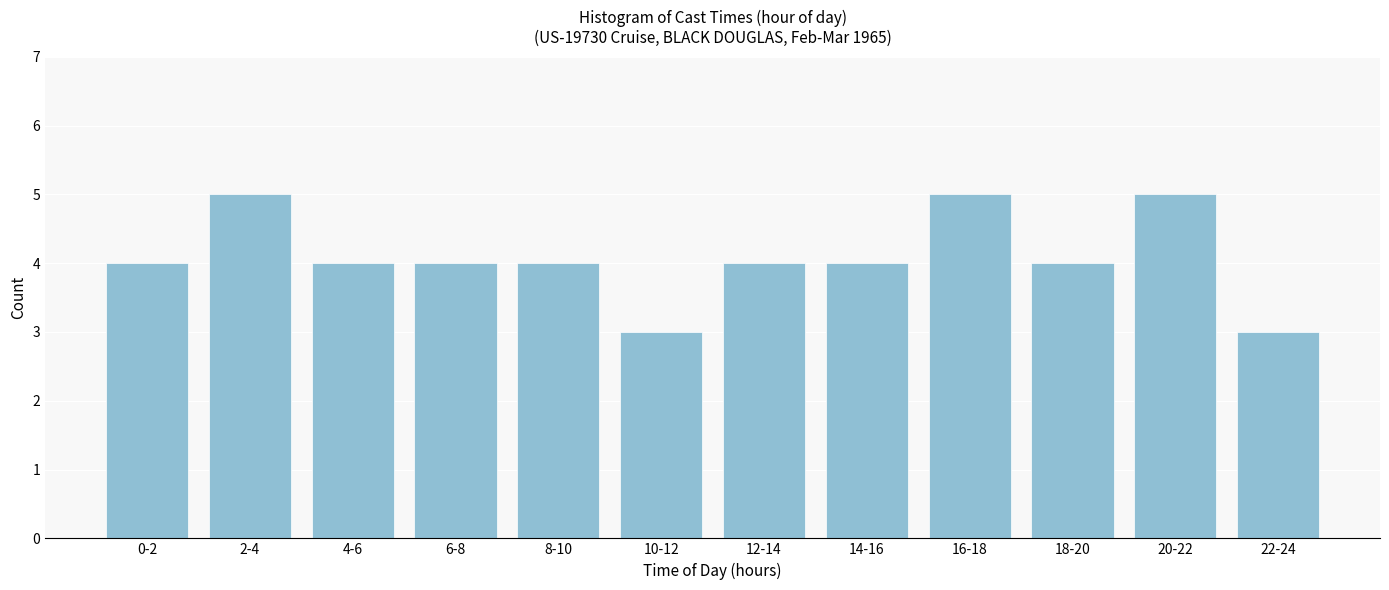

Reading left to right, extract all data points from this chart.

0-2=4	2-4=5	4-6=4	6-8=4	8-10=4	10-12=3	12-14=4	14-16=4	16-18=5	18-20=4	20-22=5	22-24=3